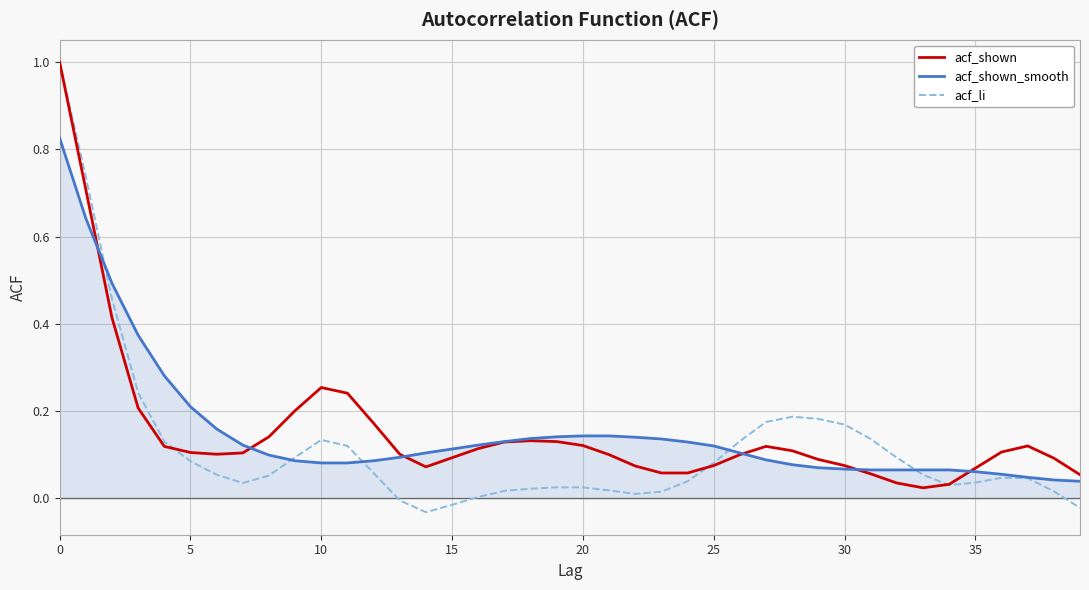

At how many categories does at least one series exceed 0?

40